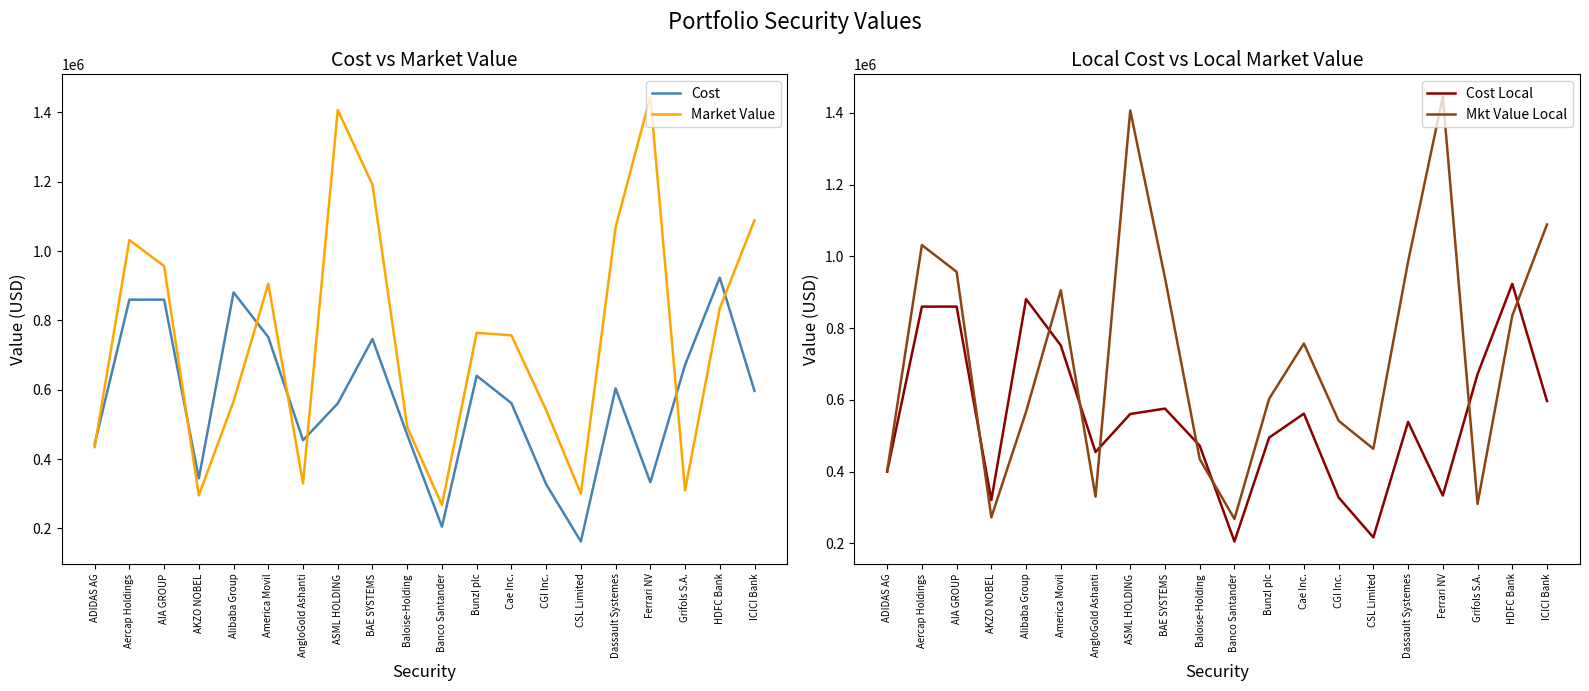

Where is Cost nearest to the value 542954?

ASML HOLDING